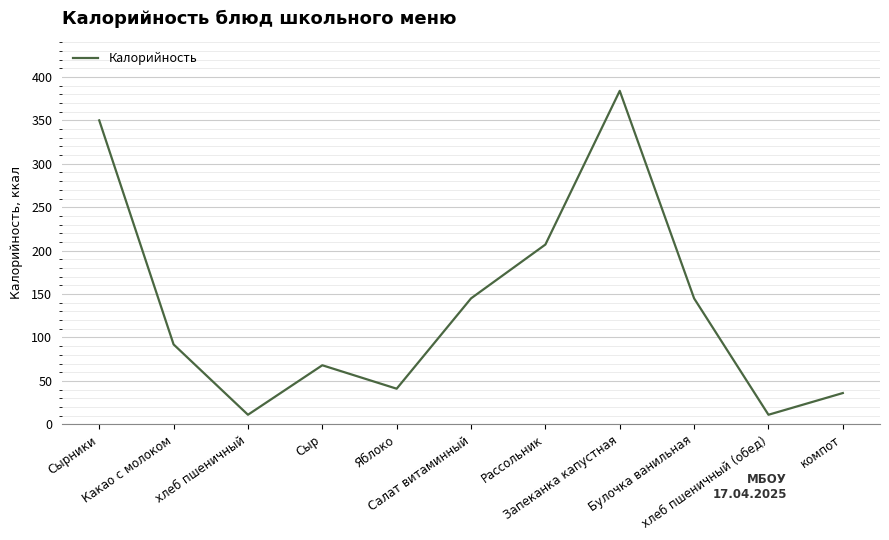

Reading left to right, extract all data points from this chart.

Сырники=350	Какао с молоком=92	хлеб пшеничный=11	Сыр=68	Яблоко=41	Салат витаминный=145	Рассольник=207	Запеканка капустная=384	Булочка ванильная=145	хлеб пшеничный (обед)=11	компот=36